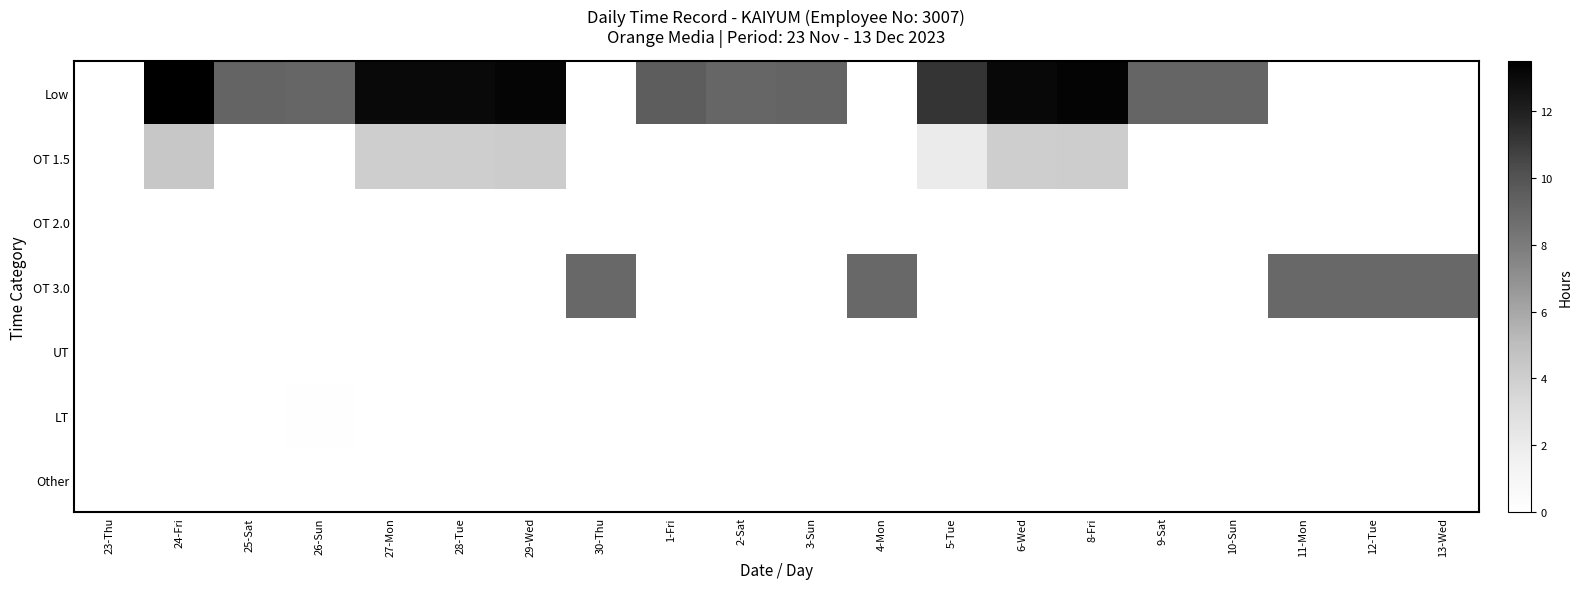

What is the spread (max minus min) of values at 10-Sun?

9.1